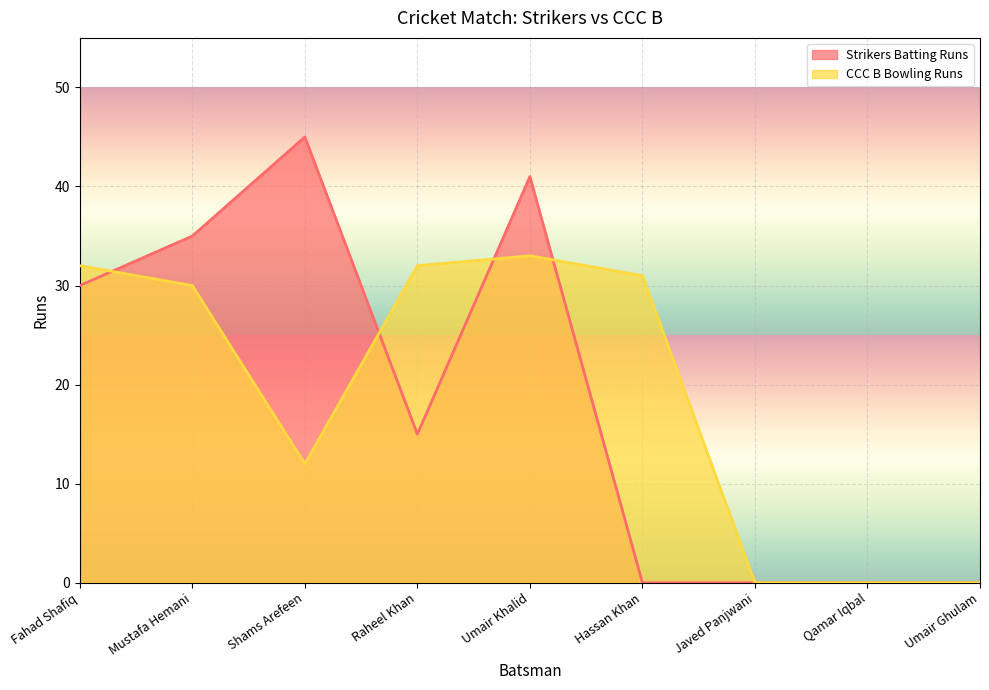

At which label does Strikers Batting Runs reach its minimum?

Hassan Khan